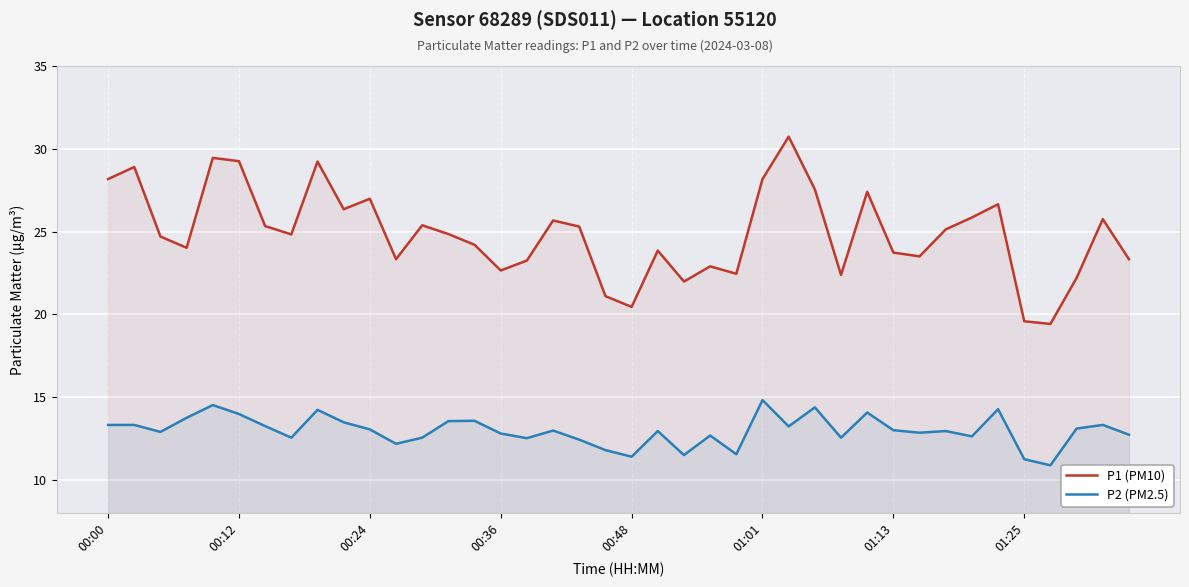

At which label does P2 (PM2.5) first exceed 12?

00:00